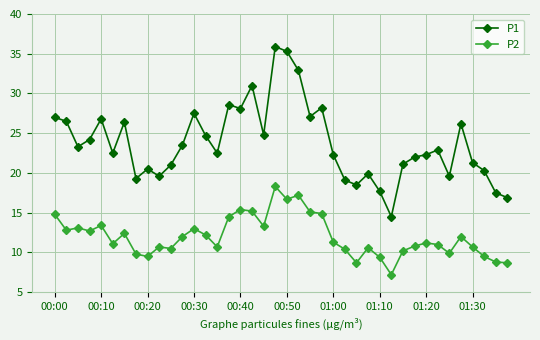

What is the maximum value for P1?

35.9